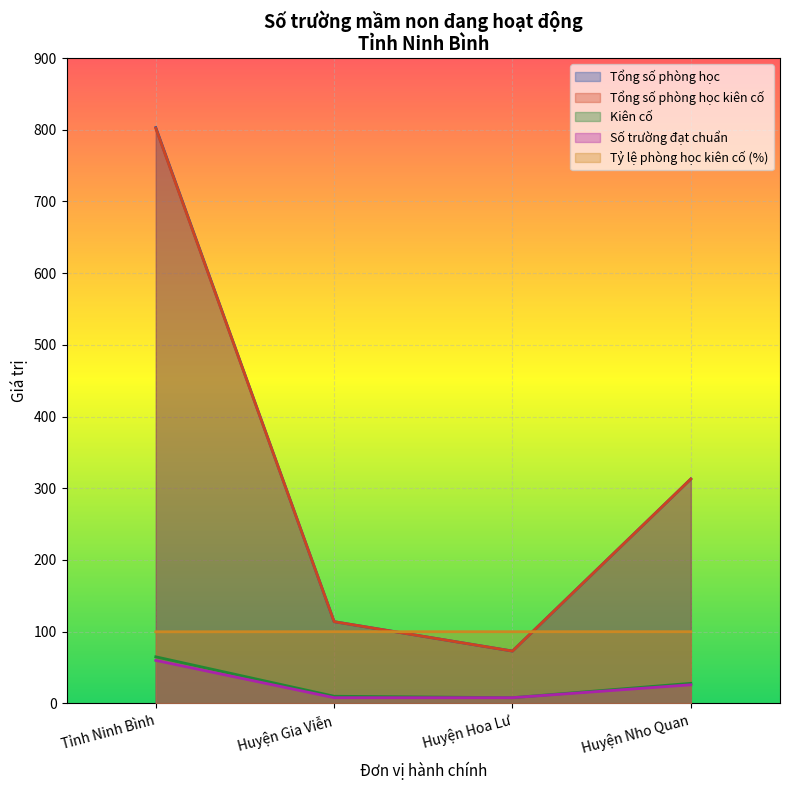

What is the maximum value for Tổng số phòng học kiên cố?

802.0